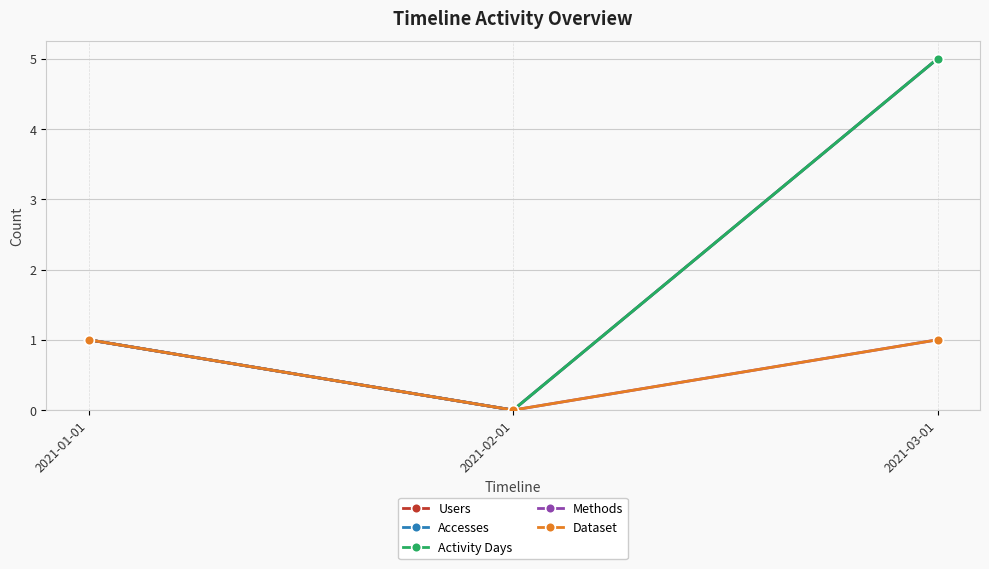

The value of Activity Days at 2021-02-01 is 2. True or false?

False